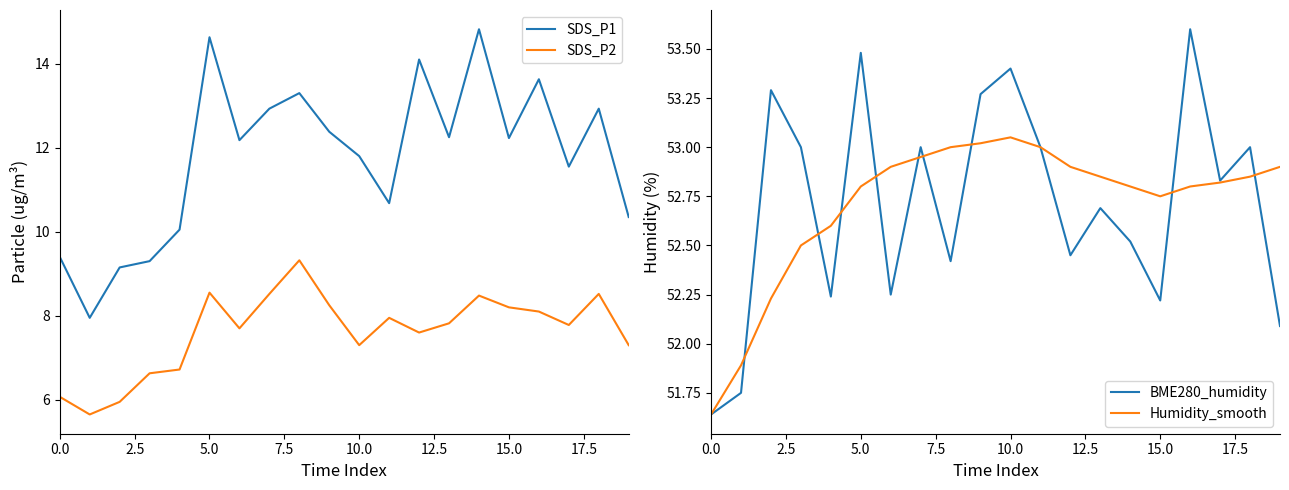

At which label does SDS_P1 first exceed 12?

5.0